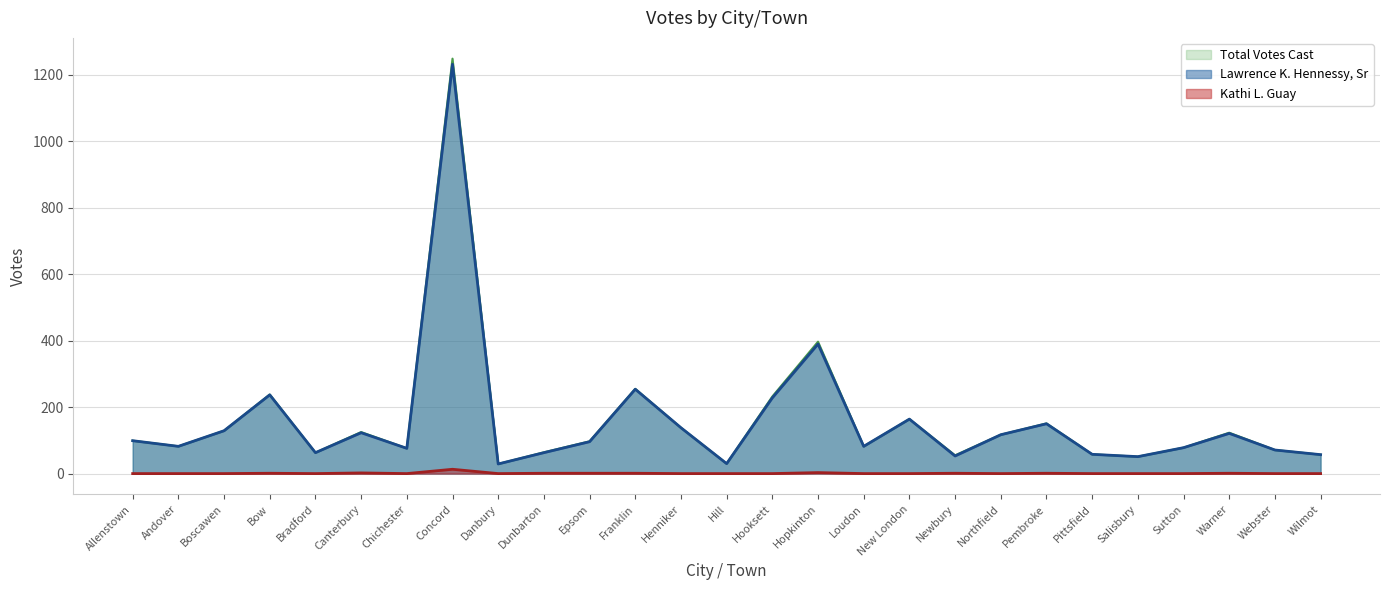

What are all the series names shown in the legend?

Total Votes Cast, Lawrence K. Hennessy, Sr, Kathi L. Guay